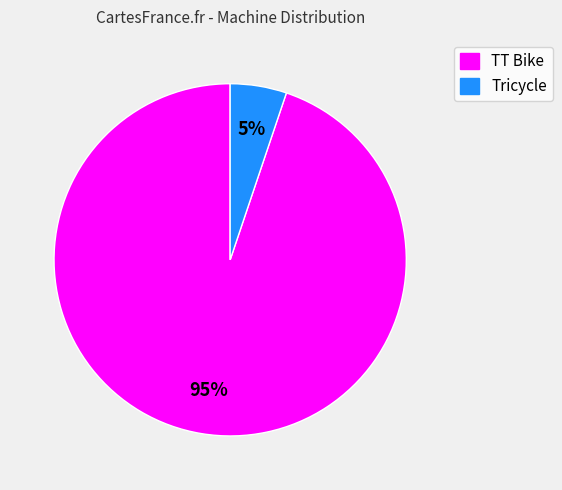

To the nearest percent, what percentage of the pie is Tricycle?

5%